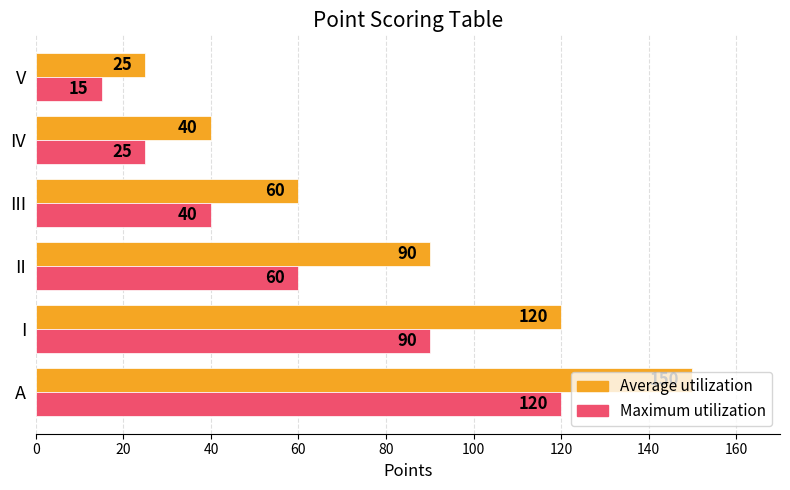

Rank the series at IV from lowest to highest value.

Maximum utilization, Average utilization